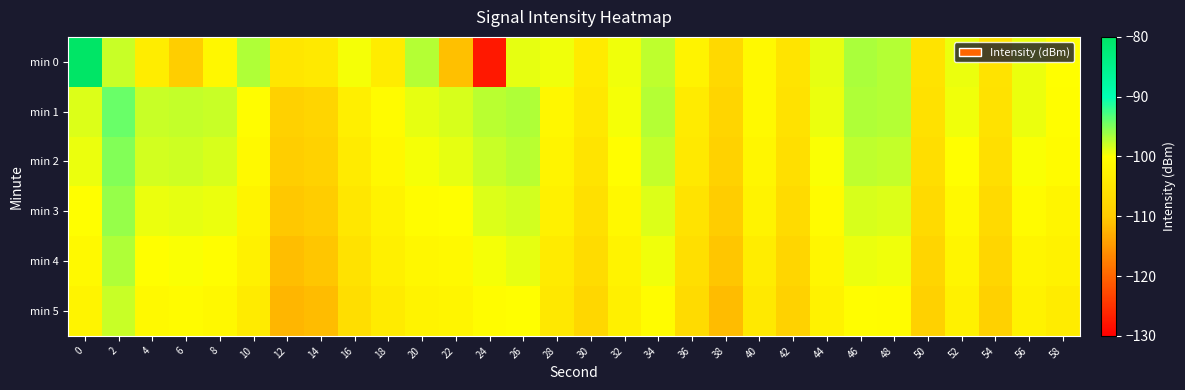

What is the maximum value shown in the chart?

-80.1